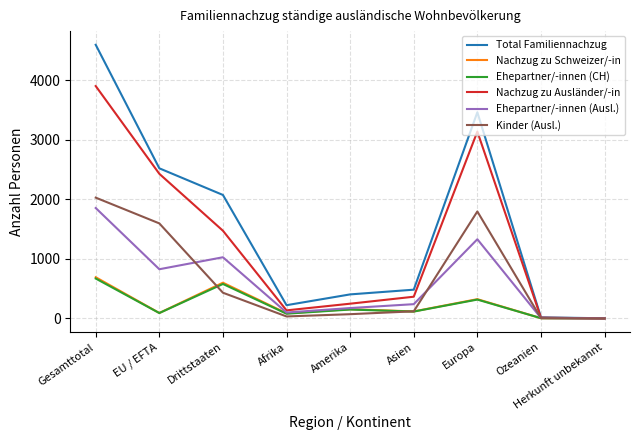

At which category is the sum across all series the highest?

Gesamttotal